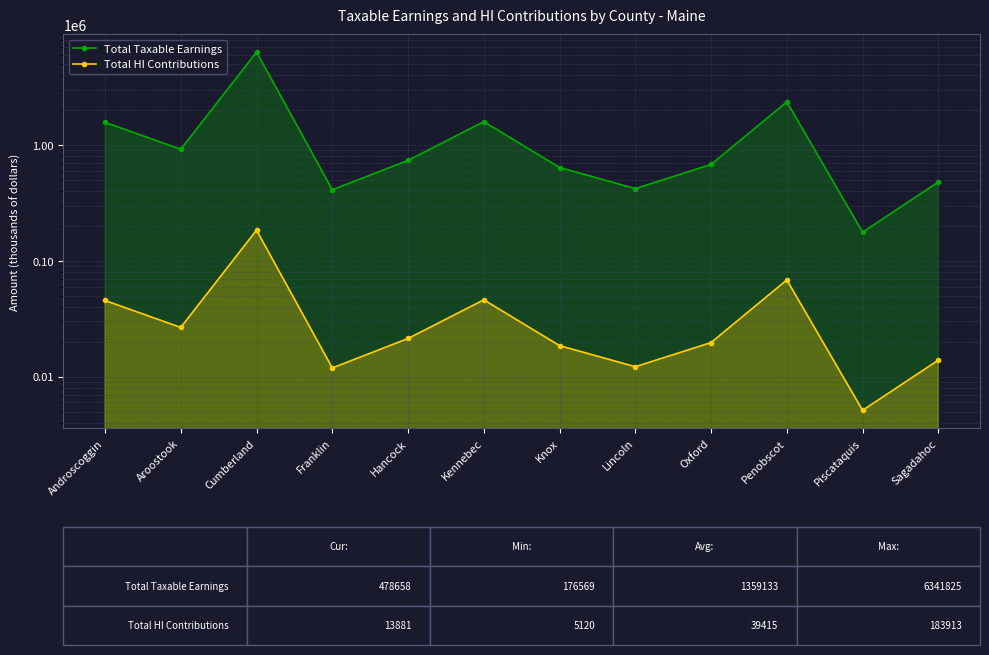

What is the spread (max minus min) of values at Knox?

620366